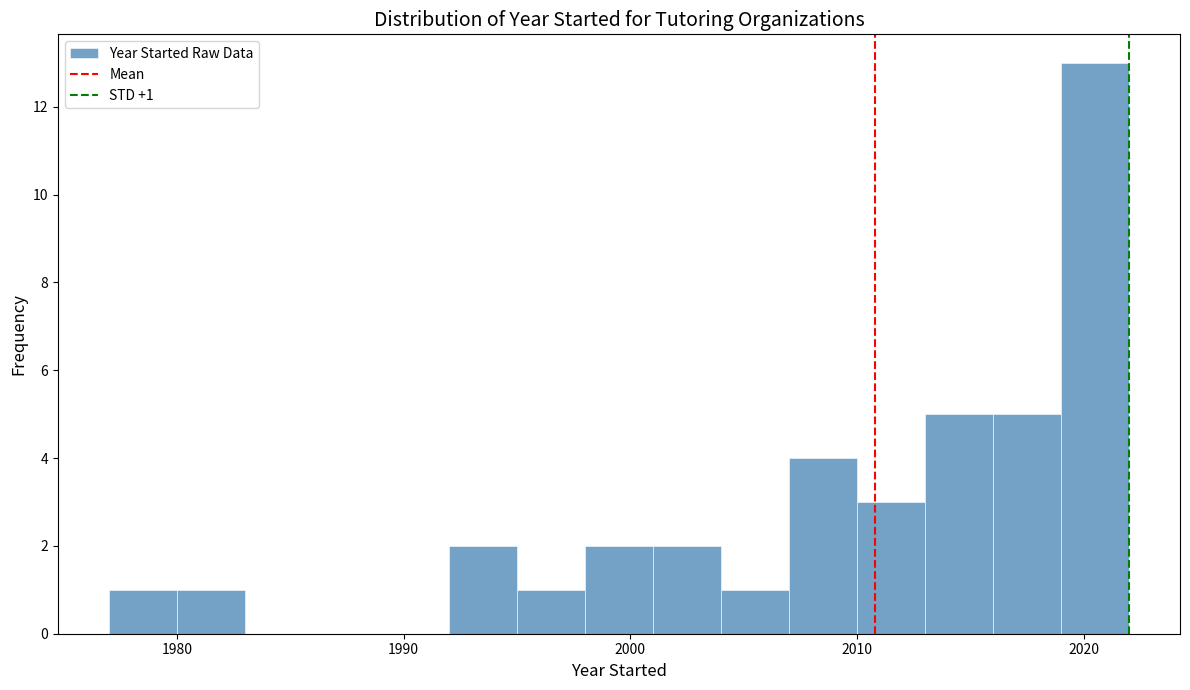

Read against the x-axis, roughly where is the centre of the tallest bar?

2021